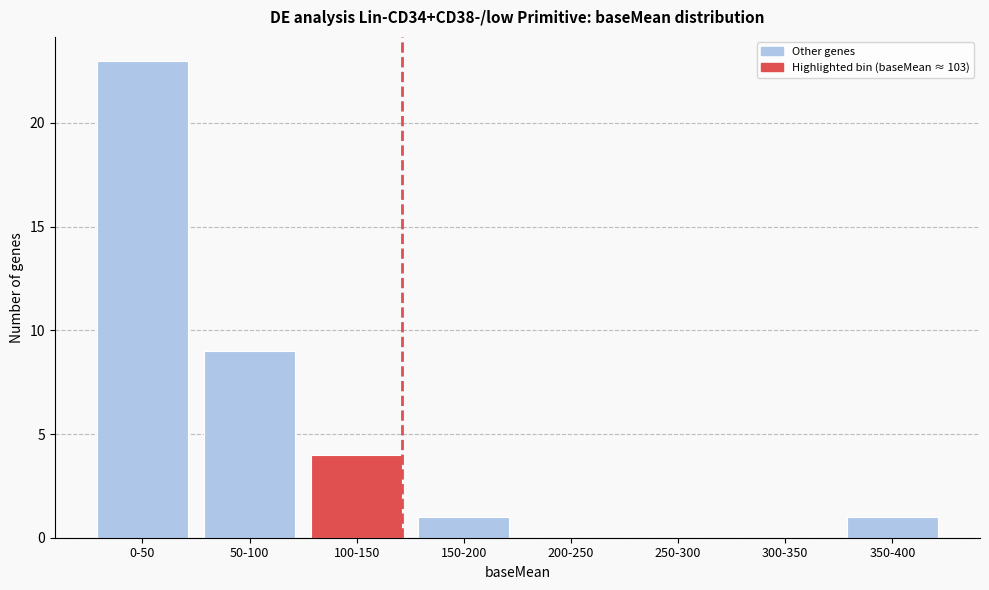

Reading left to right, list all the values displayed in this chart.

0-50=23	50-100=9	100-150=4	150-200=1	200-250=0	250-300=0	300-350=0	350-400=1